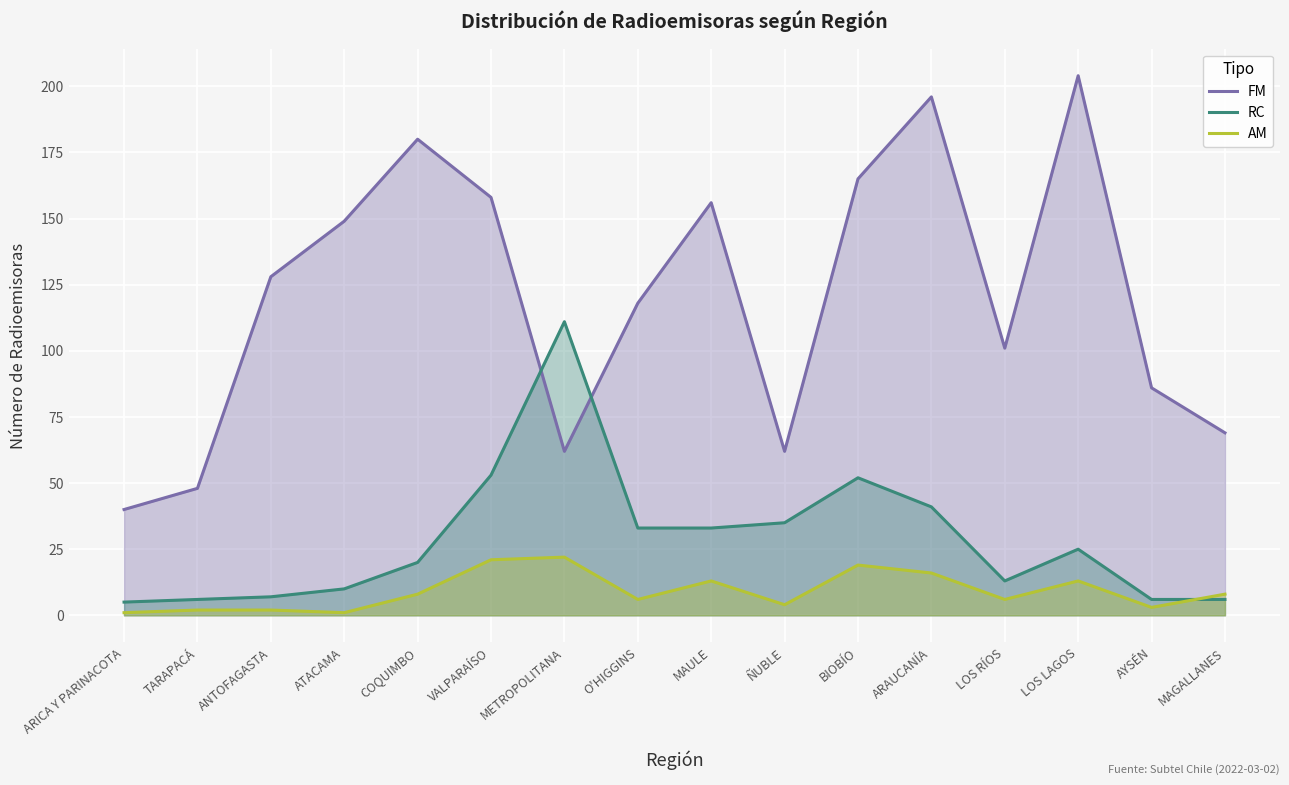

What is the lowest value of the FM series?

40